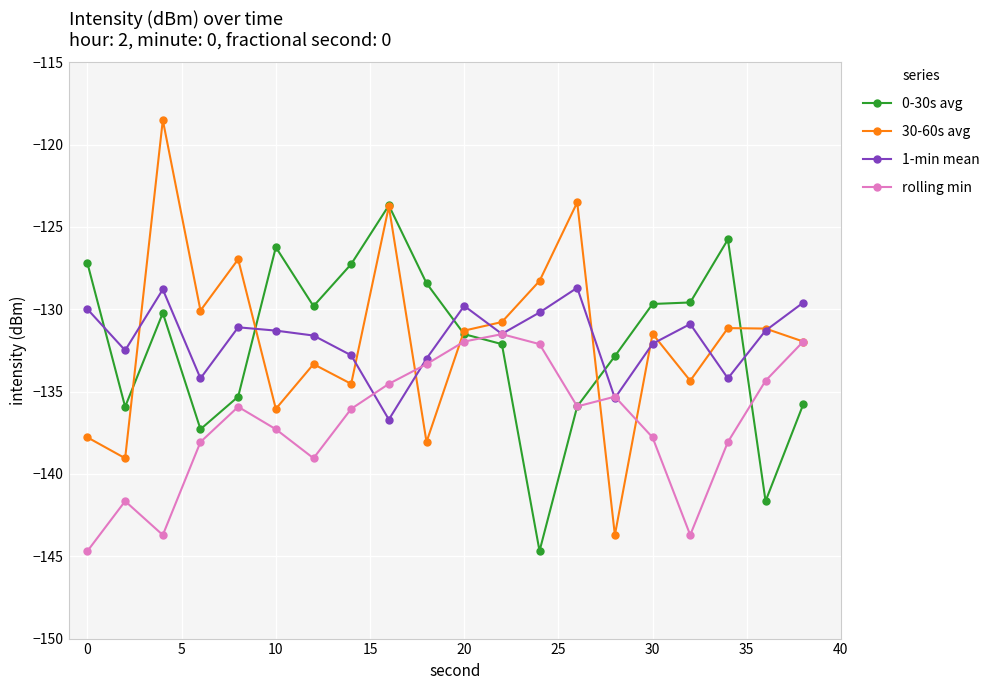

True or false: 0-30s avg has more than 0 points higher than both neighbors.

True